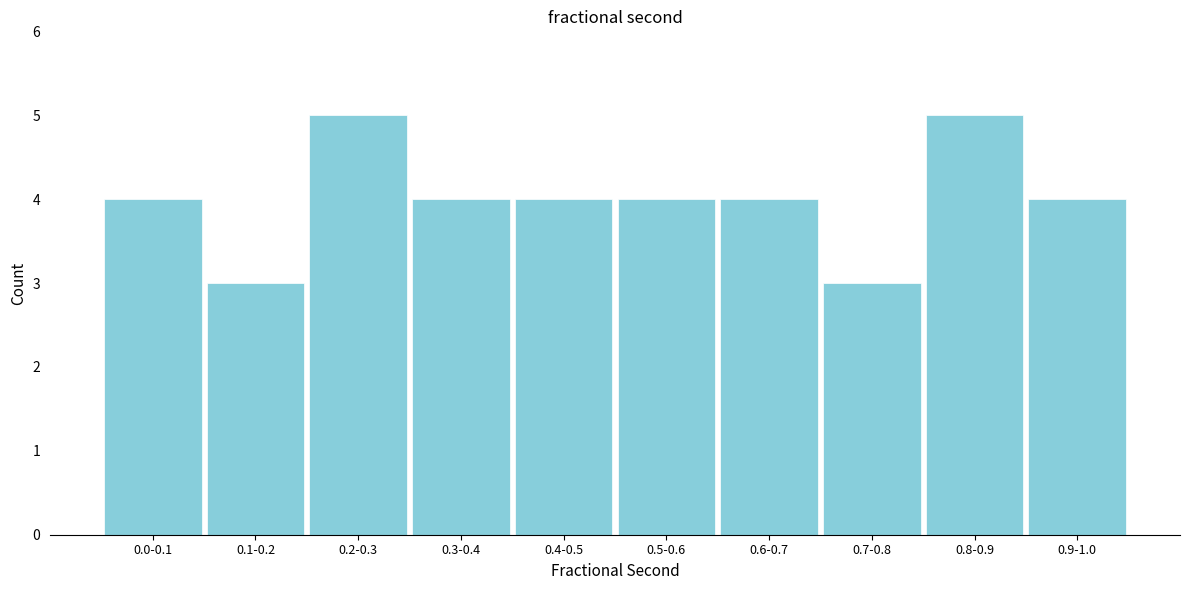

Reading left to right, what are all the values shown in this chart?

0.0-0.1=4	0.1-0.2=3	0.2-0.3=5	0.3-0.4=4	0.4-0.5=4	0.5-0.6=4	0.6-0.7=4	0.7-0.8=3	0.8-0.9=5	0.9-1.0=4